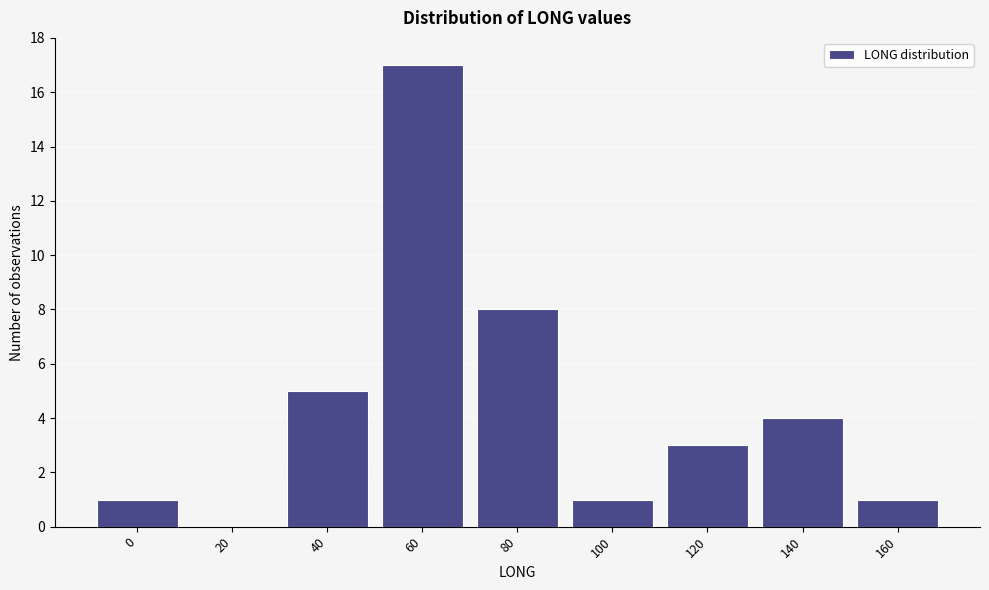

Reading right to left, extract all data points from this chart.

160=1	140=4	120=3	100=1	80=8	60=17	40=5	20=0	0=1